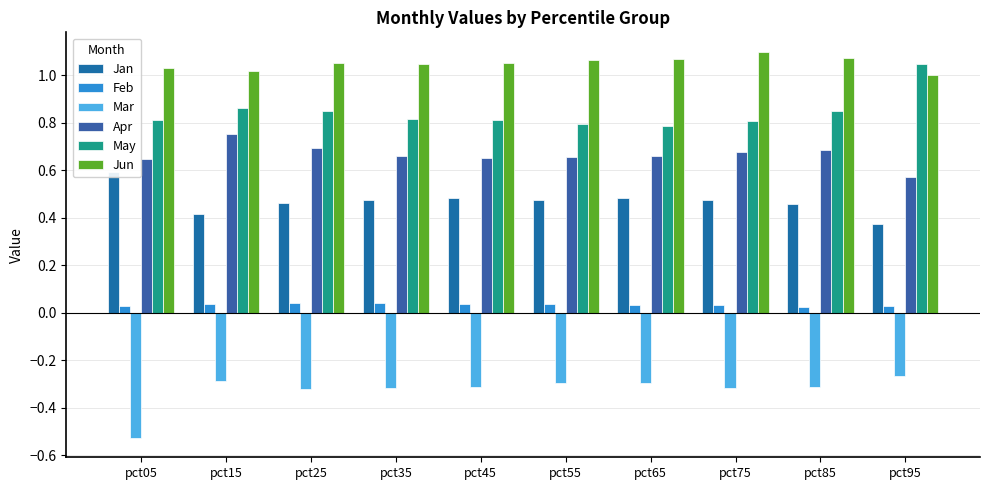

Read the Jun value at pct85.

1.1